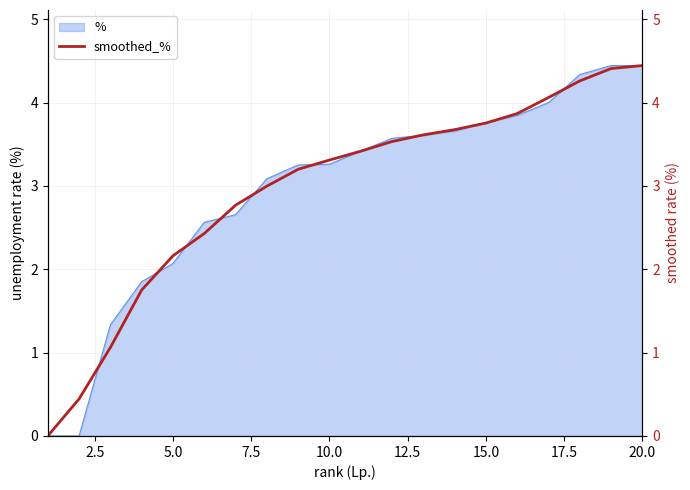

Is it true that % equals 0.7 at 5.0?

False